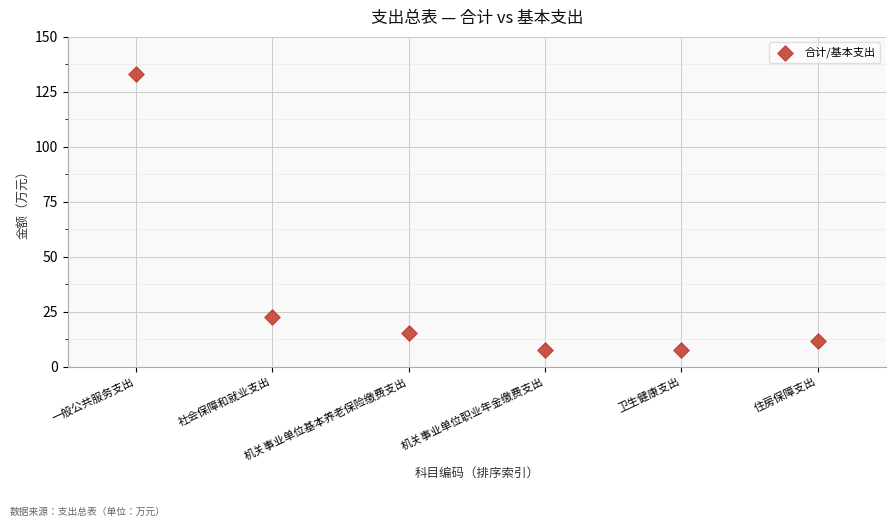

What Y value in the scatter plot is closest to 70?

22.8